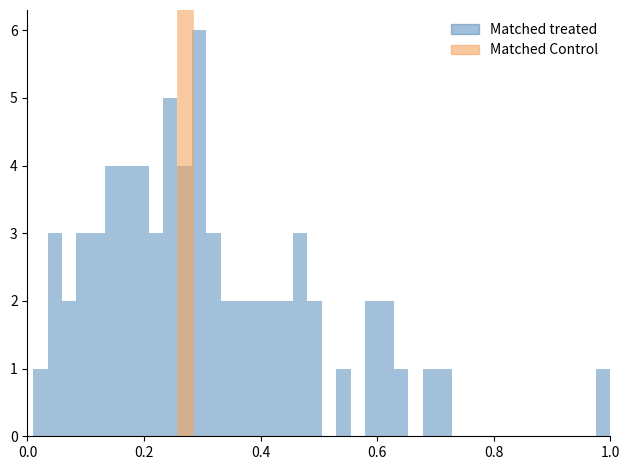

Around what value on the x-axis is the tallest bar? Give the approximate position of its centre, as read against the axis.

0.30